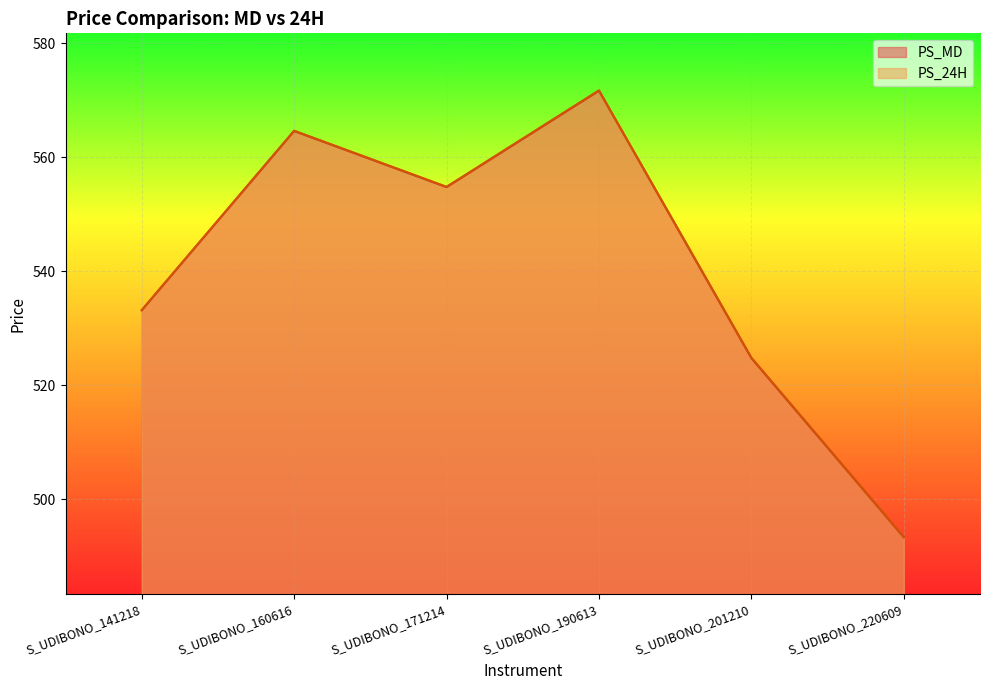

Reading left to right, extract all data points from this chart.

PS_MD: 533.1	564.6	554.7	571.6	524.7	493.3
PS_24H: 533.2	564.6	554.8	571.7	524.8	493.4